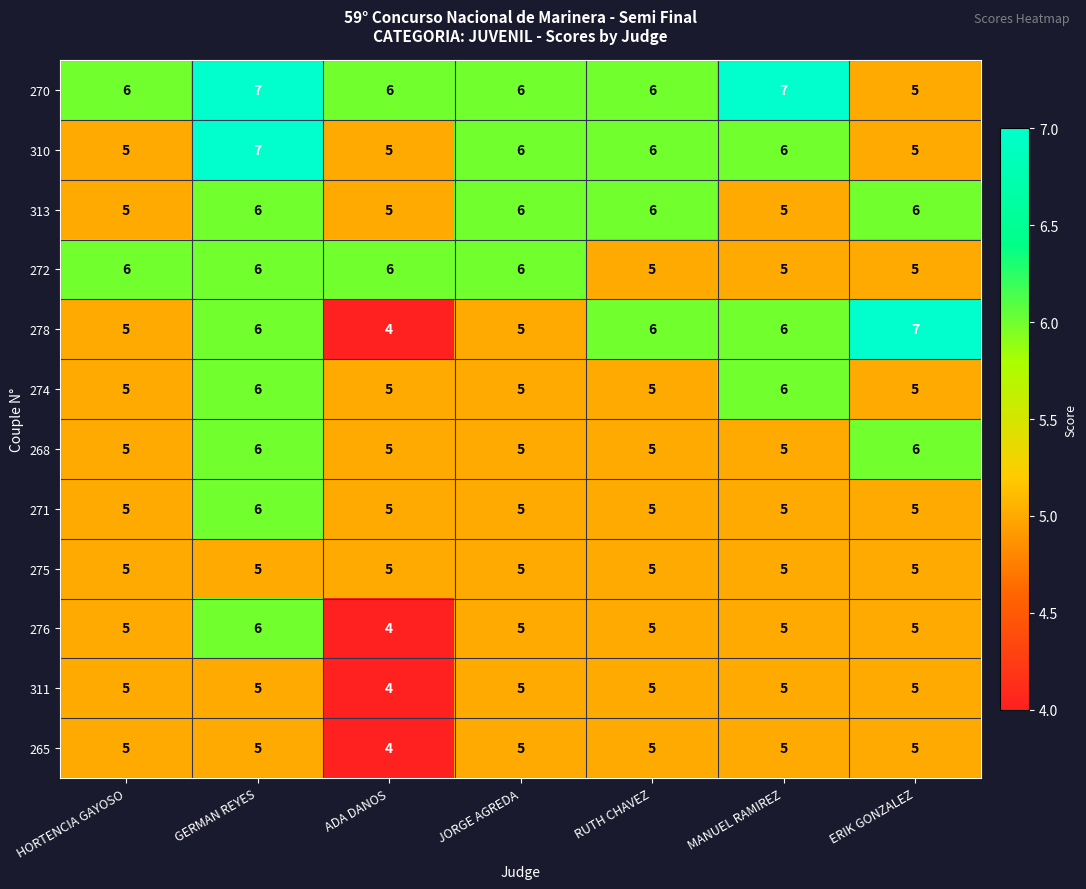

Which series has the largest total across all categories?

270